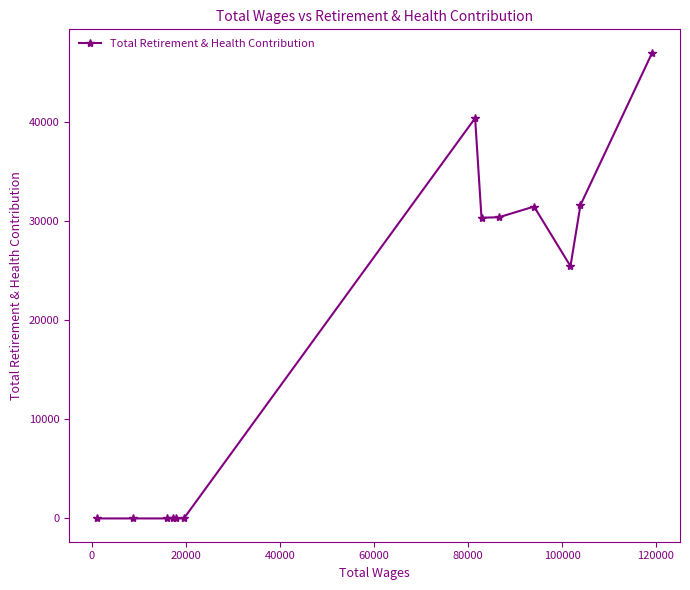

What is the difference between the maximum and minimum values?

46974